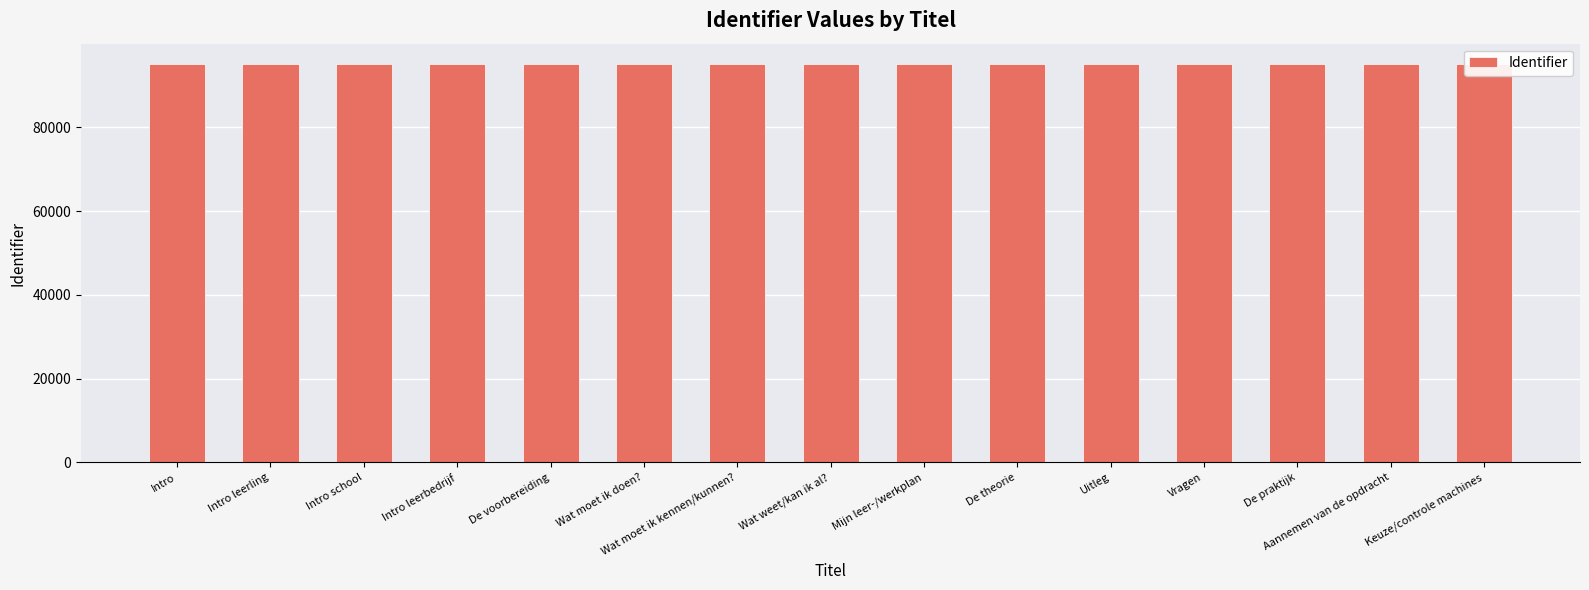

Reading left to right, transcribe all the data shown in this chart.

95161	95164	95166	95168	95170	95171	95173	95175	95177	95179	95180	95192	95195	95197	95199